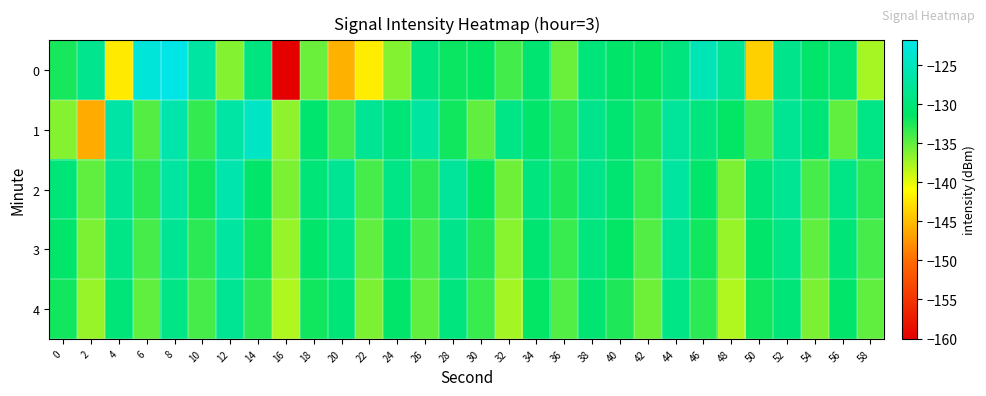

Between 34 and 38, which is larger?

38